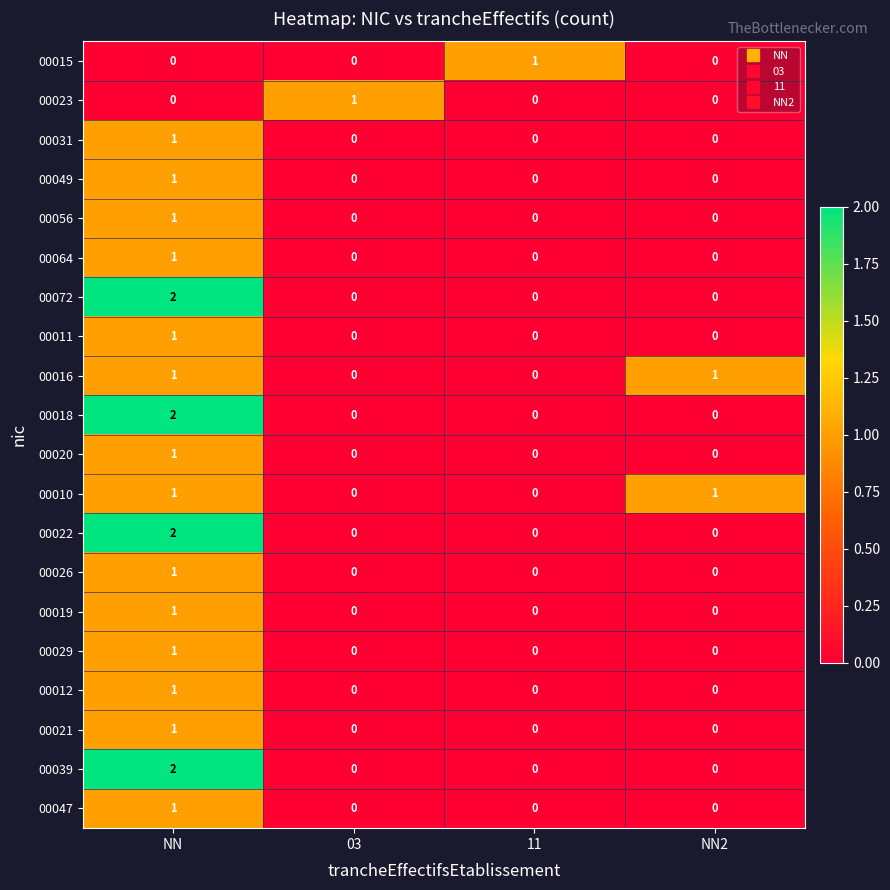

Count the 00016 values in the range 0 to 1.

4